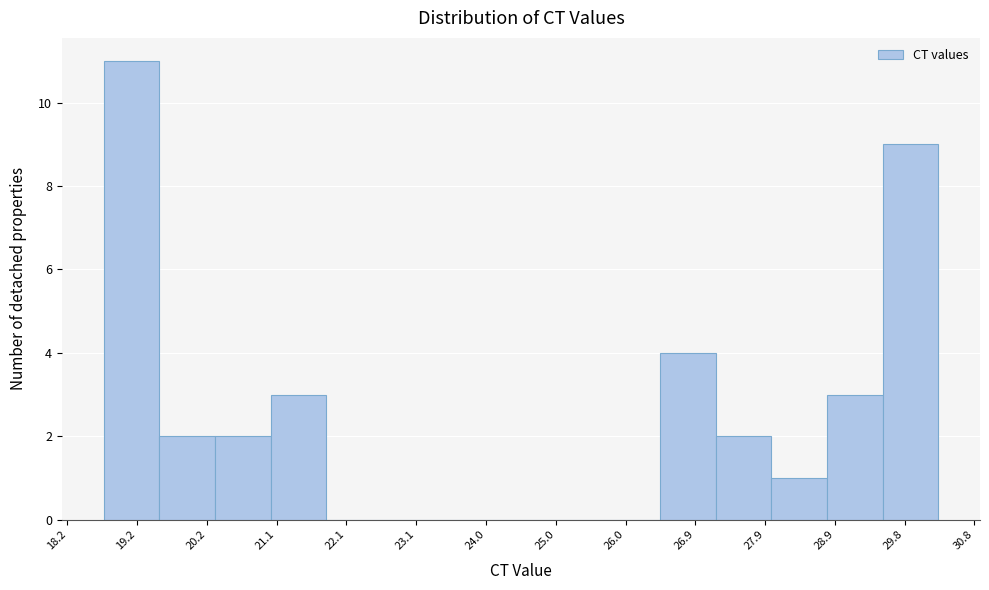

Reading left to right, transcribe this chart: for each bar, give the range it covers on the x-axis and its height. Neither the bar edges nor the heights are printed on the chart, so give them approximately, as read against the axes.

18.7 to 19.5: 11
19.5 to 20.3: 2
20.3 to 21.1: 2
21.1 to 21.8: 3
21.8 to 22.6: 0
22.6 to 23.4: 0
23.4 to 24.1: 0
24.1 to 24.9: 0
24.9 to 25.7: 0
25.7 to 26.4: 0
26.4 to 27.2: 4
27.2 to 28.0: 2
28.0 to 28.8: 1
28.8 to 29.5: 3
29.5 to 30.3: 9